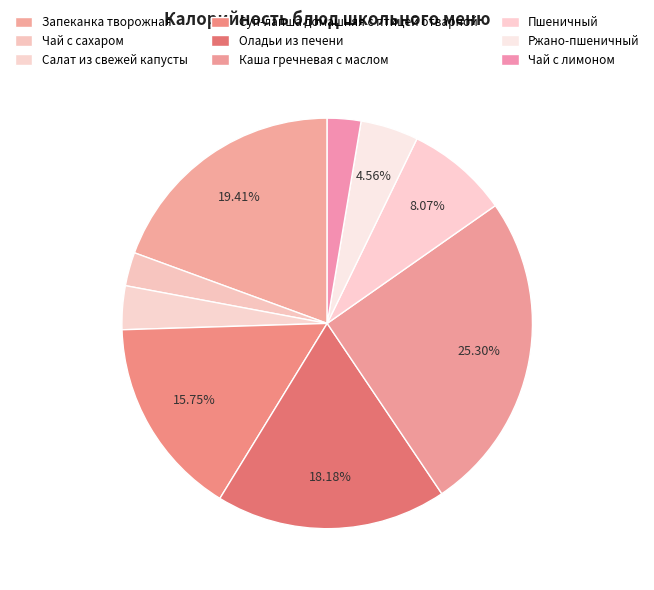

Is there any slice that represents more than half of the pie?

No